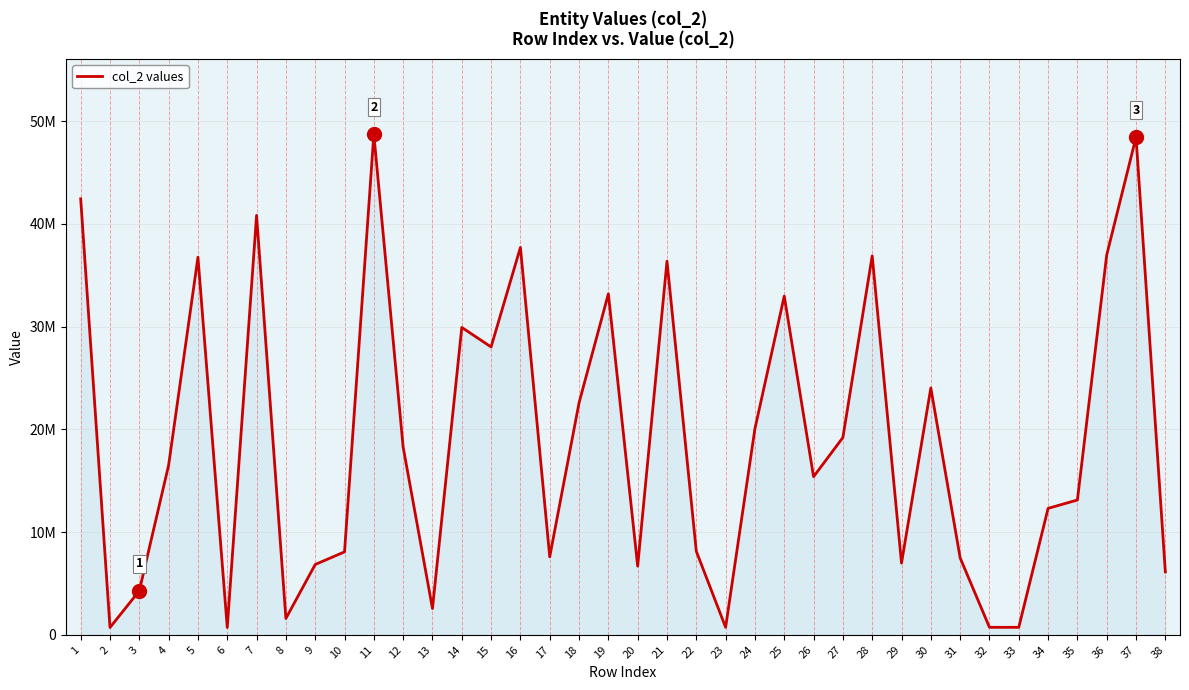

List the labels in order of value, smallest first.

2, 6, 33, 23, 32, 8, 13, 3, 38, 20, 9, 29, 31, 17, 10, 22, 34, 35, 26, 4, 12, 27, 24, 18, 30, 15, 14, 25, 19, 21, 5, 28, 36, 16, 7, 1, 37, 11